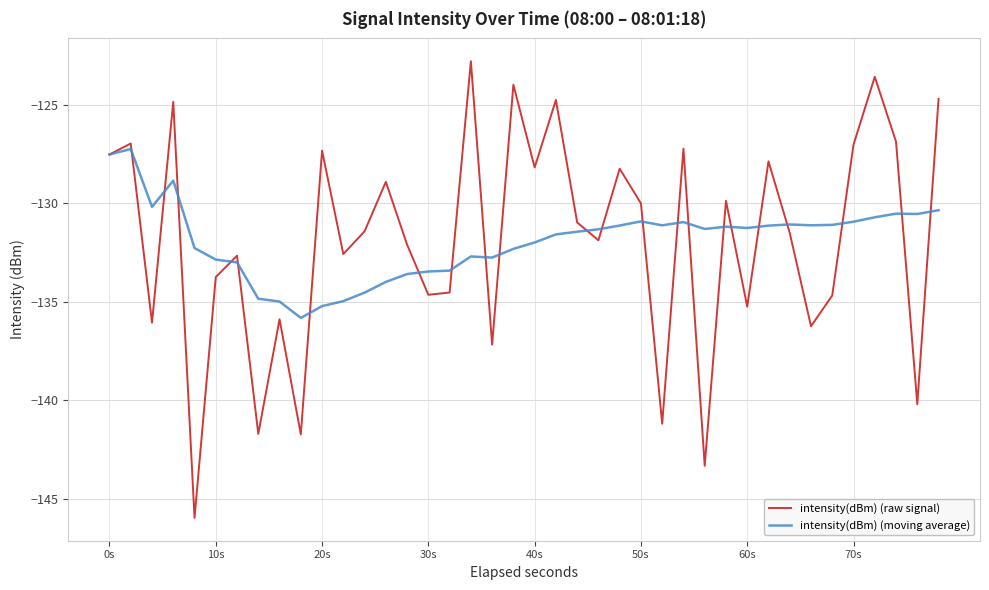

What is the difference between the maximum and minimum values in the intensity(dBm) (raw signal) series?

23.1